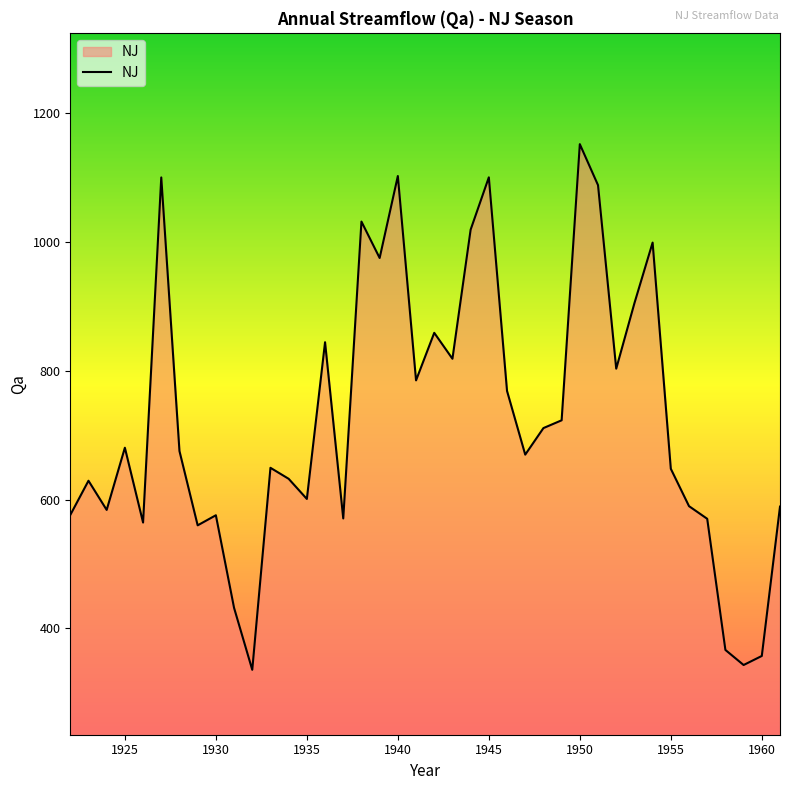

What is the difference between the maximum and minimum values?

815.8